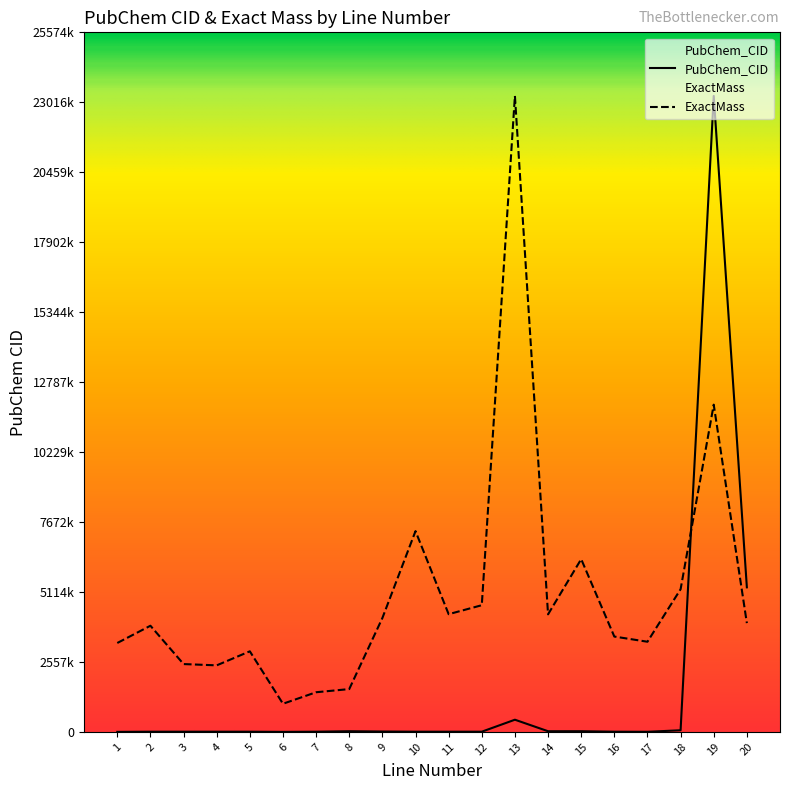

Reading left to right, what are all the values shown in this chart?

PubChem_CID: 1=980.0	2=7489.0	3=7500.0	4=7501.0	5=7503.0	6=948.0	7=7628.0	8=24870.0	9=13869.0	10=7547.0	11=7563.0	12=7577.0	13=445434.0	14=24633.0	15=25015.0	16=7618.0	17=4096.0	18=59693.0	19=23249466.0	20=5284583.0
ExactMass: 1=3250018.8	2=3881187.2	3=2479780.5	4=2432660.9	5=2946041.6	6=1028608.4	7=1449777.4	8=1565286.3	9=4162011.3	10=7339833.0	11=4303425.6	12=4631330.7	13=23249466.0	14=4297634.1	15=6315549.3	16=3485617.0	17=3296174.0	18=5215642.1	19=11962561.8	20=3976539.7